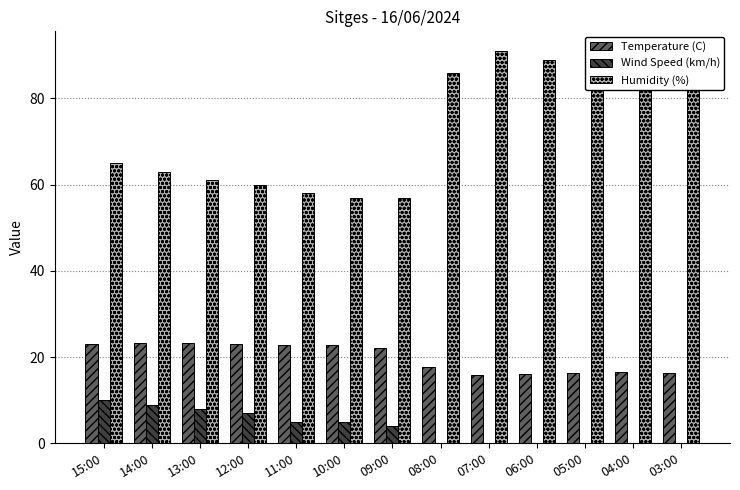

Between 10:00 and 08:00, which series saw the biggest shift?

Humidity (%)